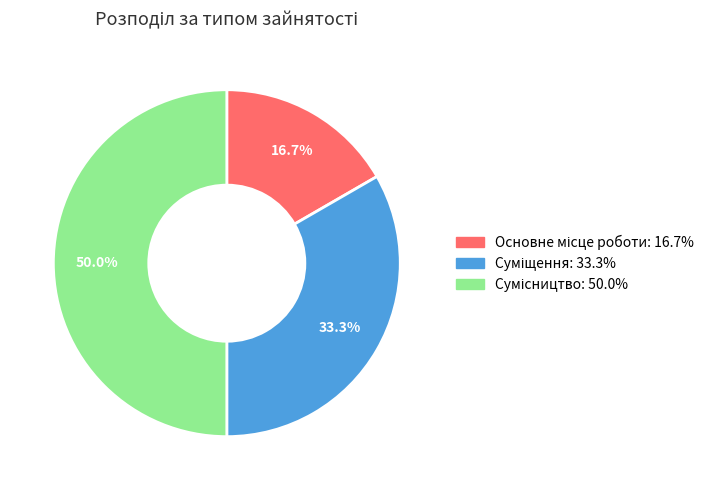

Rank the categories by value from lowest to highest.

Основне місце роботи, Суміщення, Сумісництво